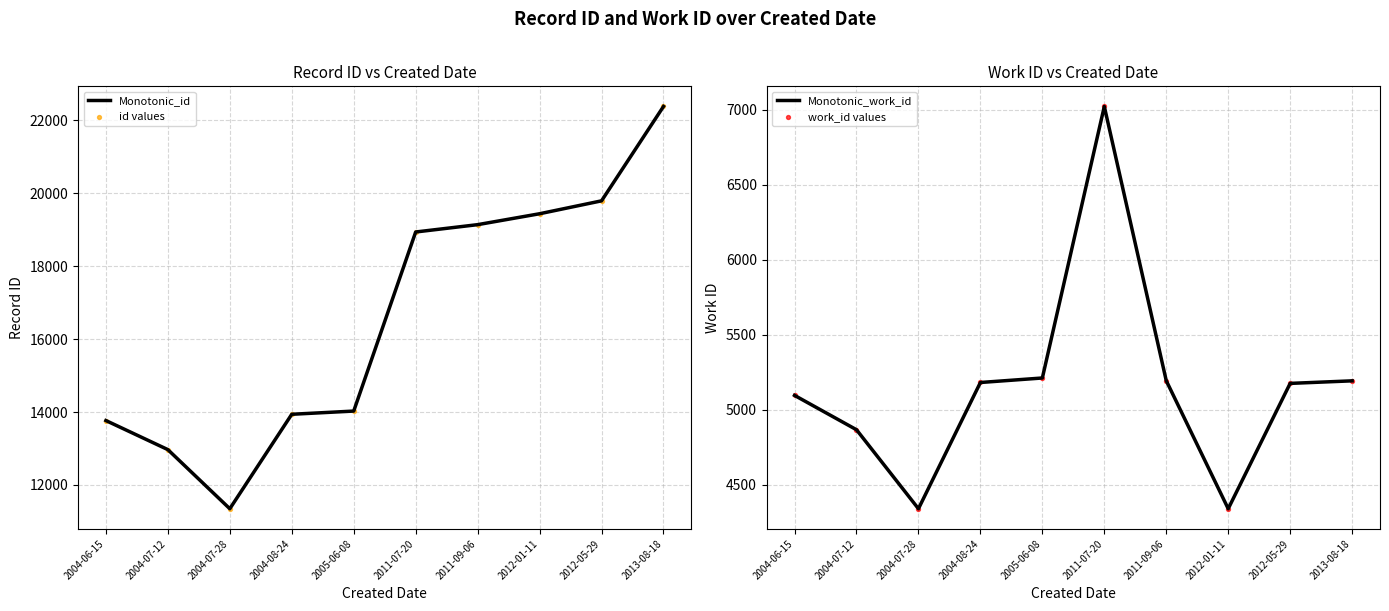

Which series contains the lowest Y value?

Monotonic_work_id